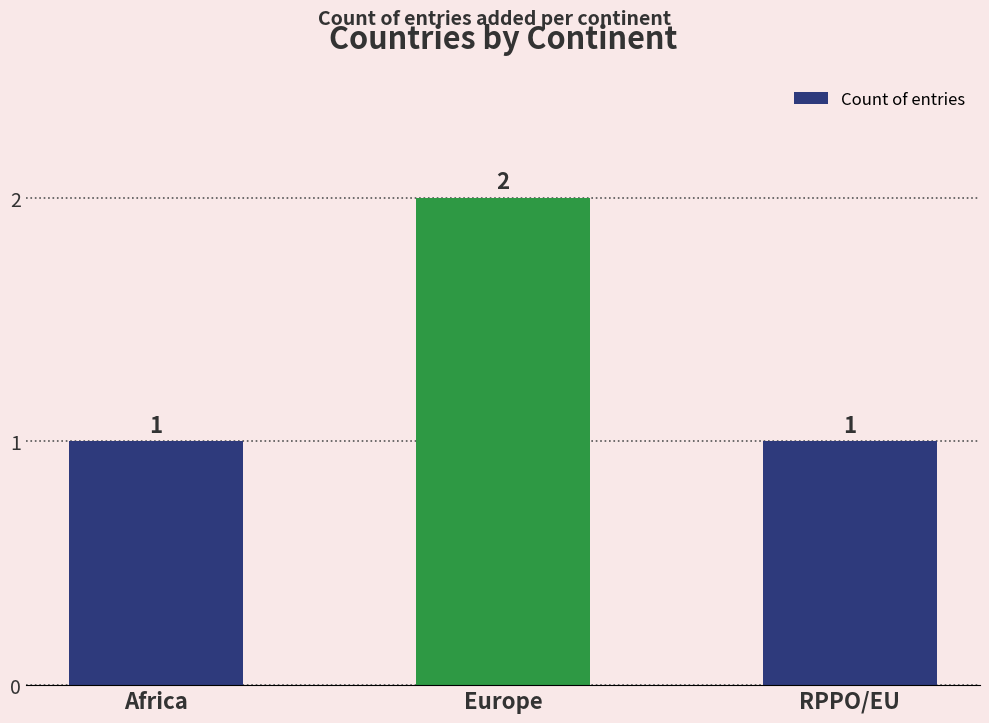

What is the label of the 3rd bar from the left?

RPPO/EU